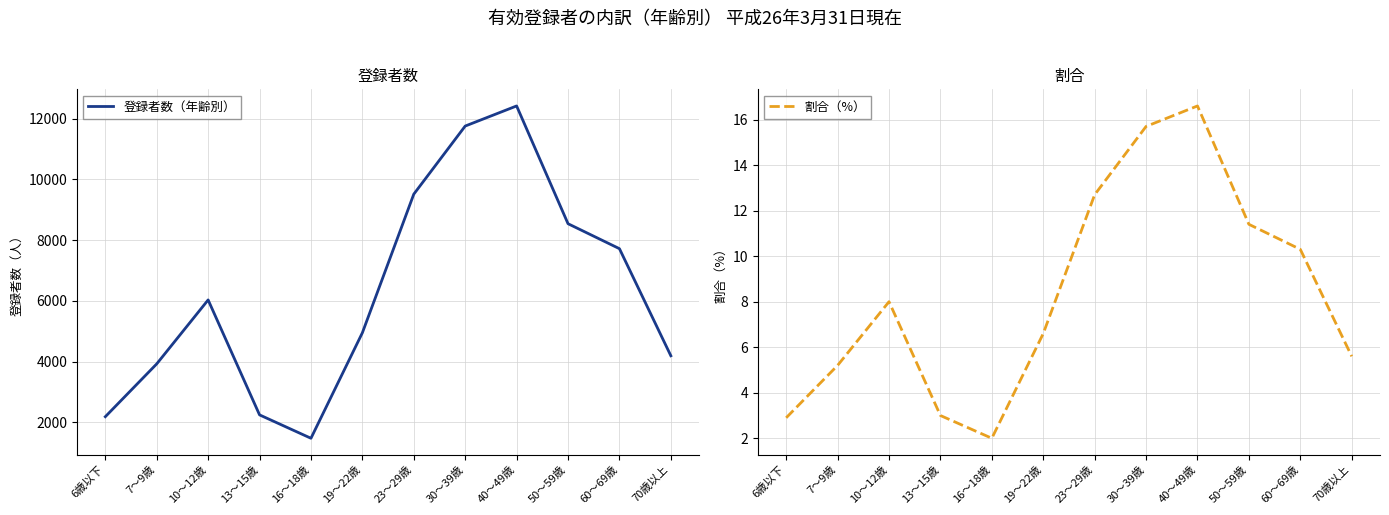

How many data points does each series have?

12